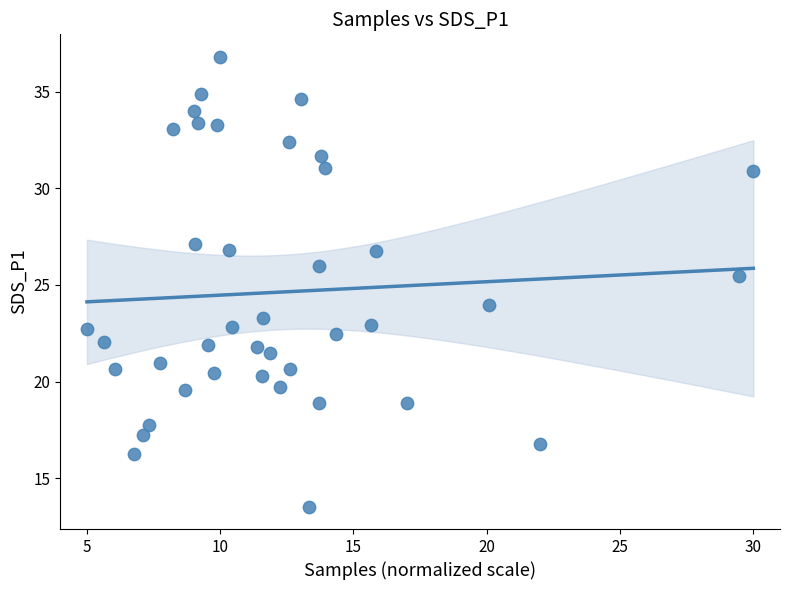

What Y value in the scatter plot is closest to 25?

25.5